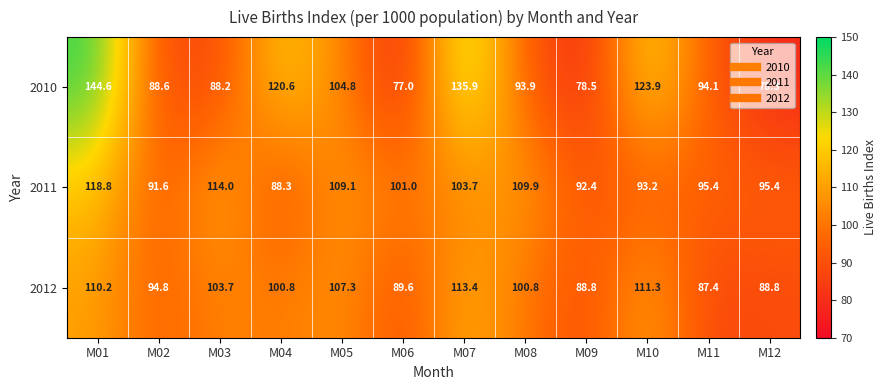

Rank the series by their maximum value, from highest to lowest.

2010, 2011, 2012